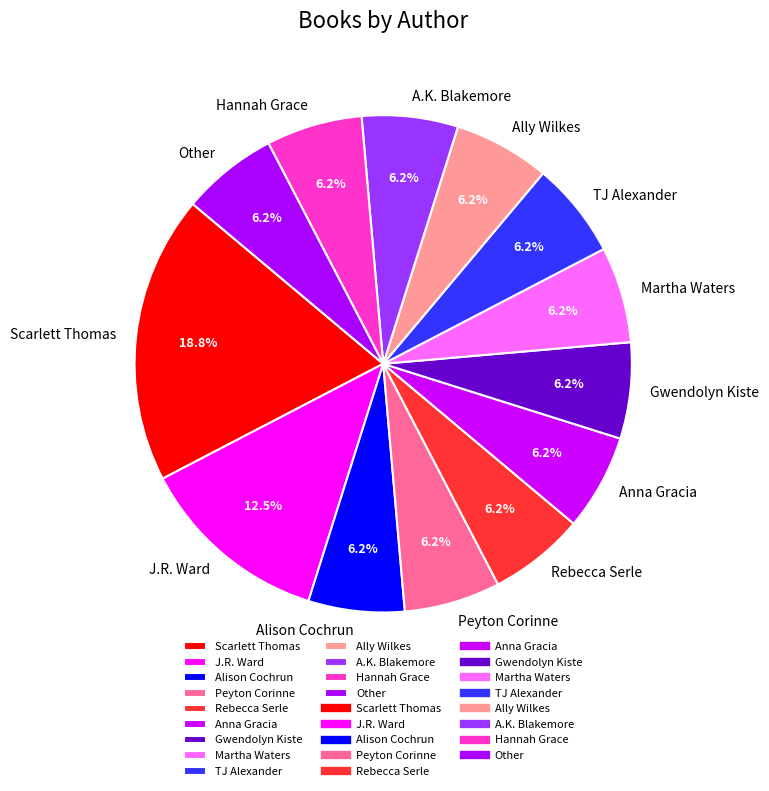

Between Scarlett Thomas and Peyton Corinne, which is larger?

Scarlett Thomas